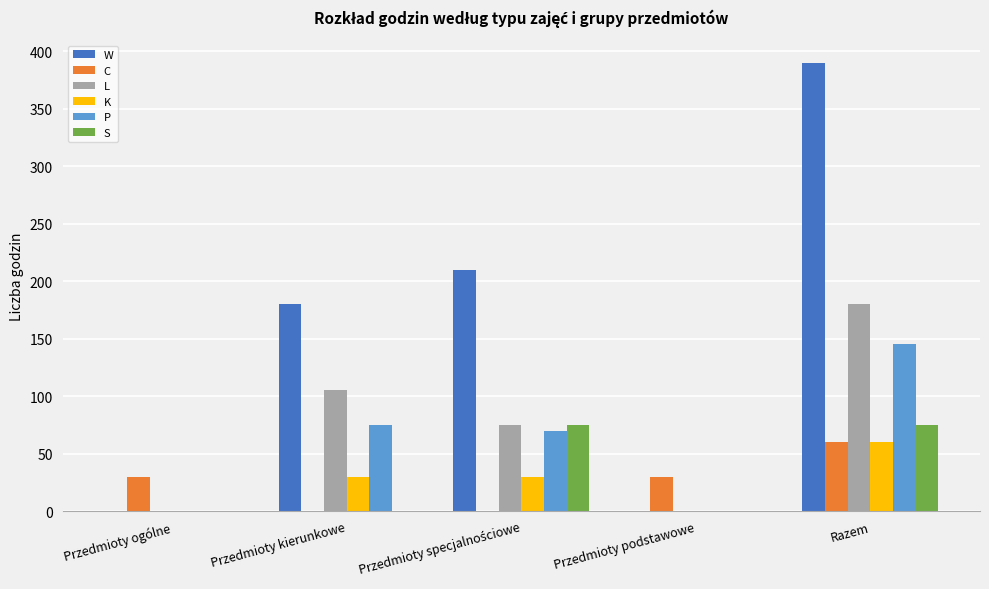

Which category has the highest value across all series?

Razem